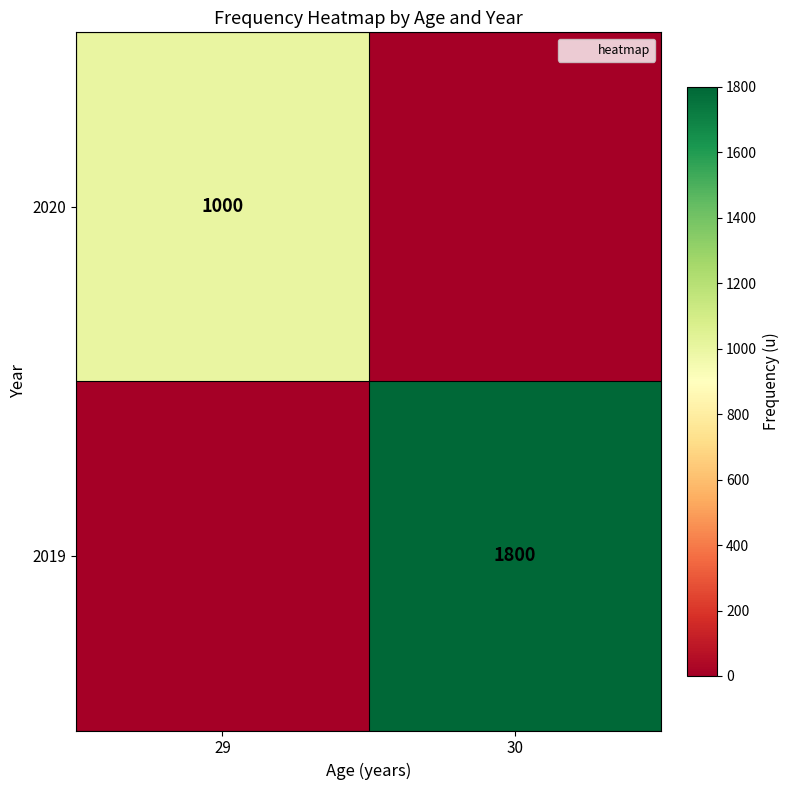

The 2019 series shows 1063 at 30. True or false?

False